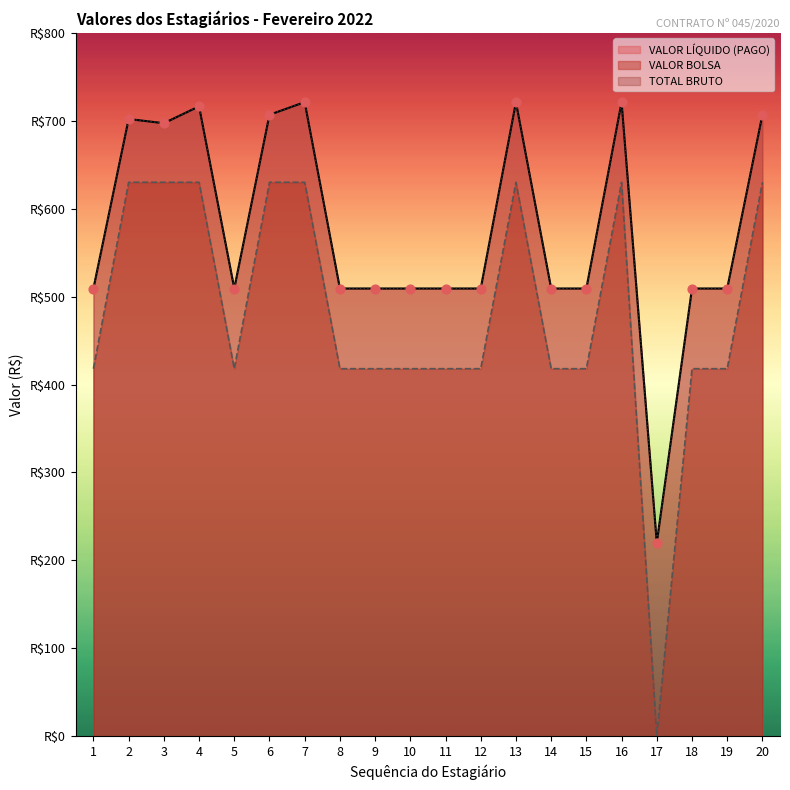

At how many categories does at least one series exceed 329?

19